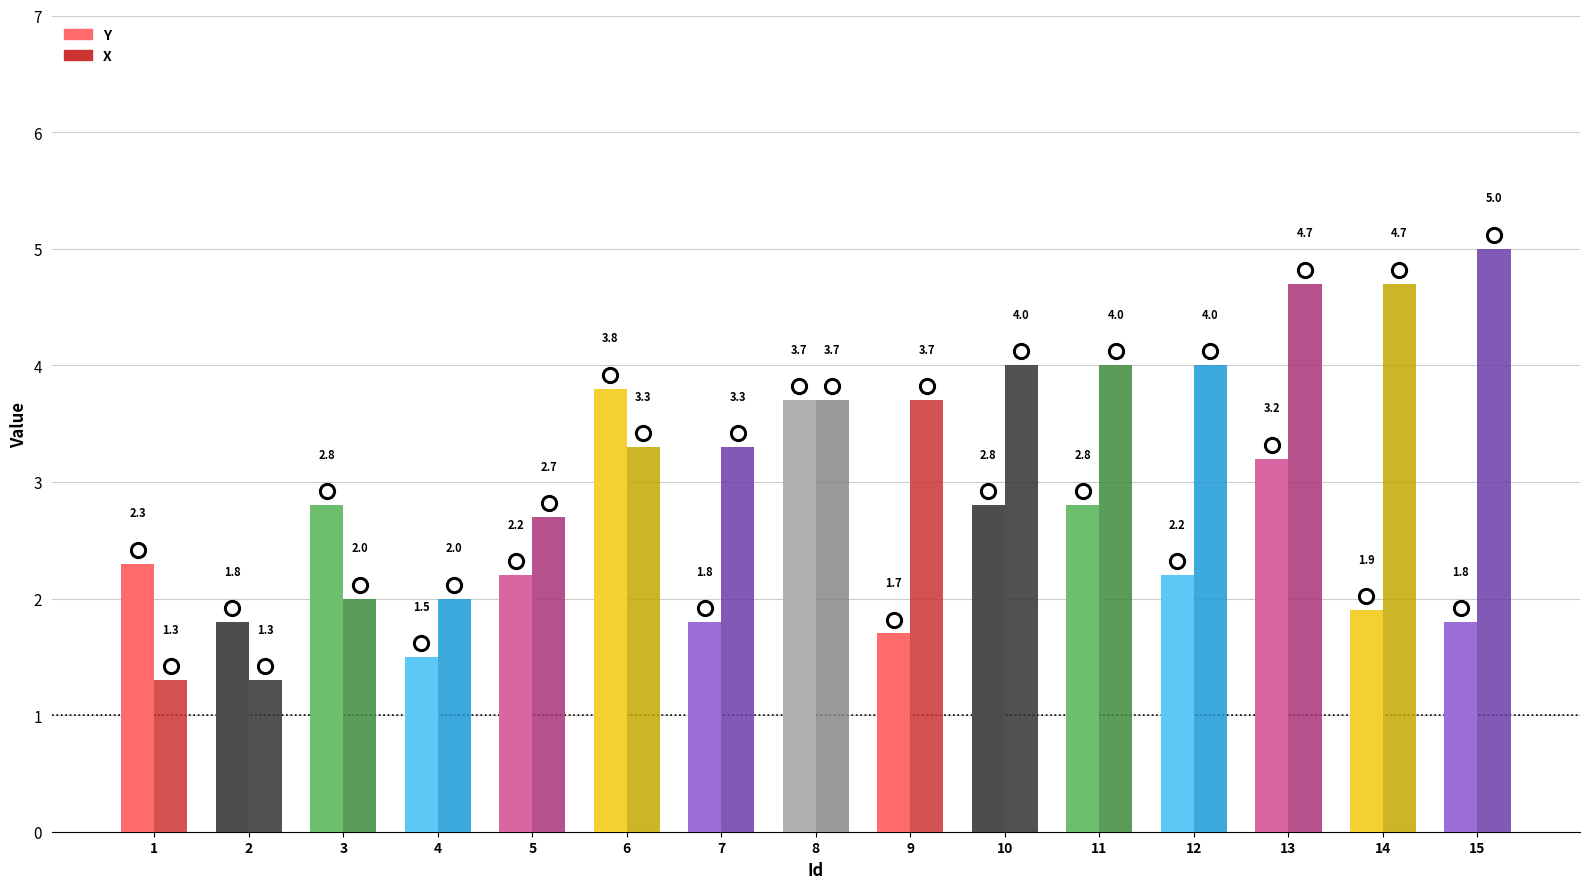

Which series has the largest Y range (max minus min)?

X